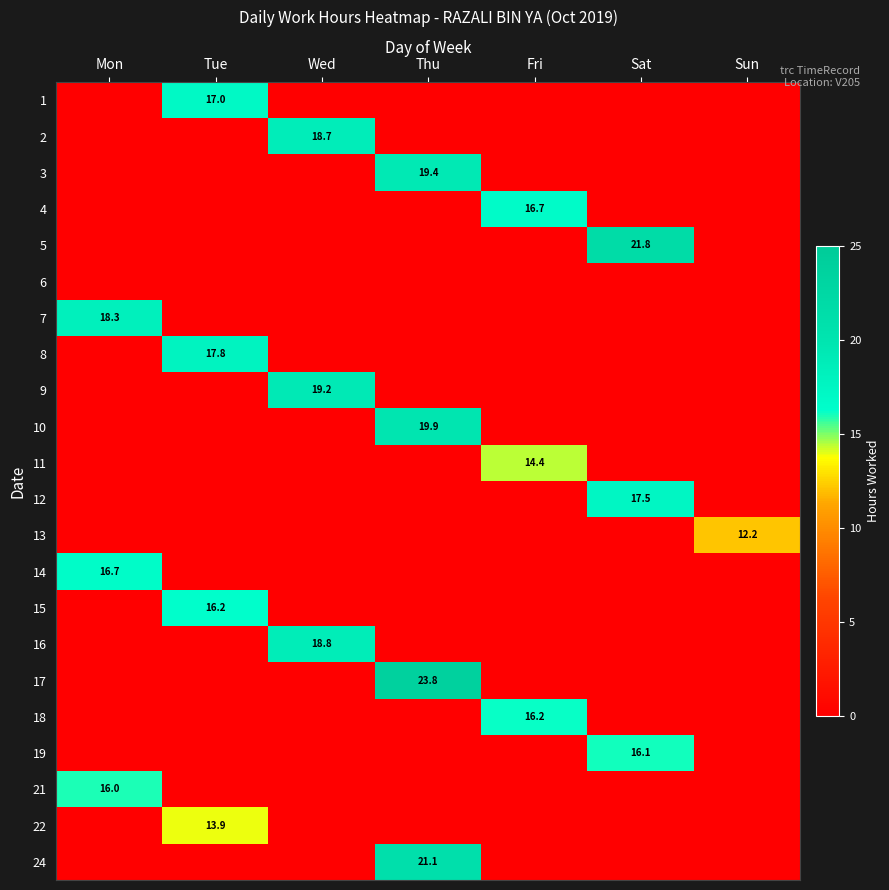

The value of 18 at Sun is -9.2. True or false?

False